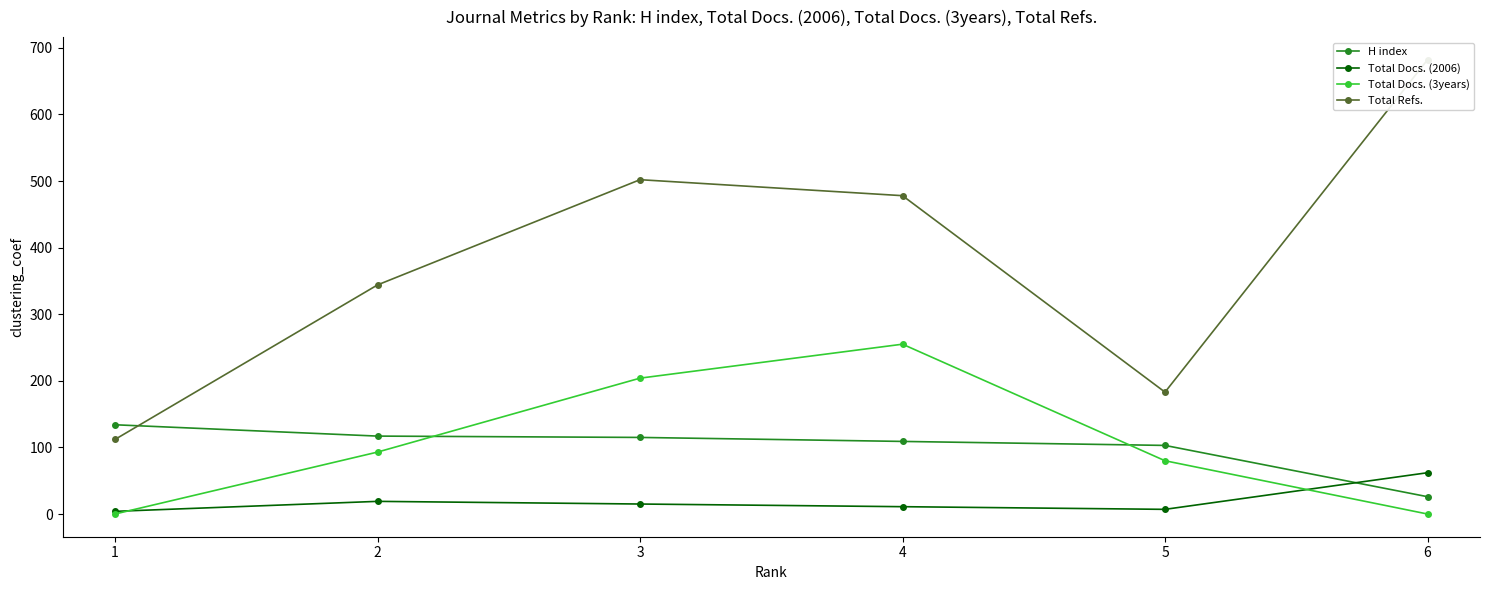

Count the number of categories in the chart.

6